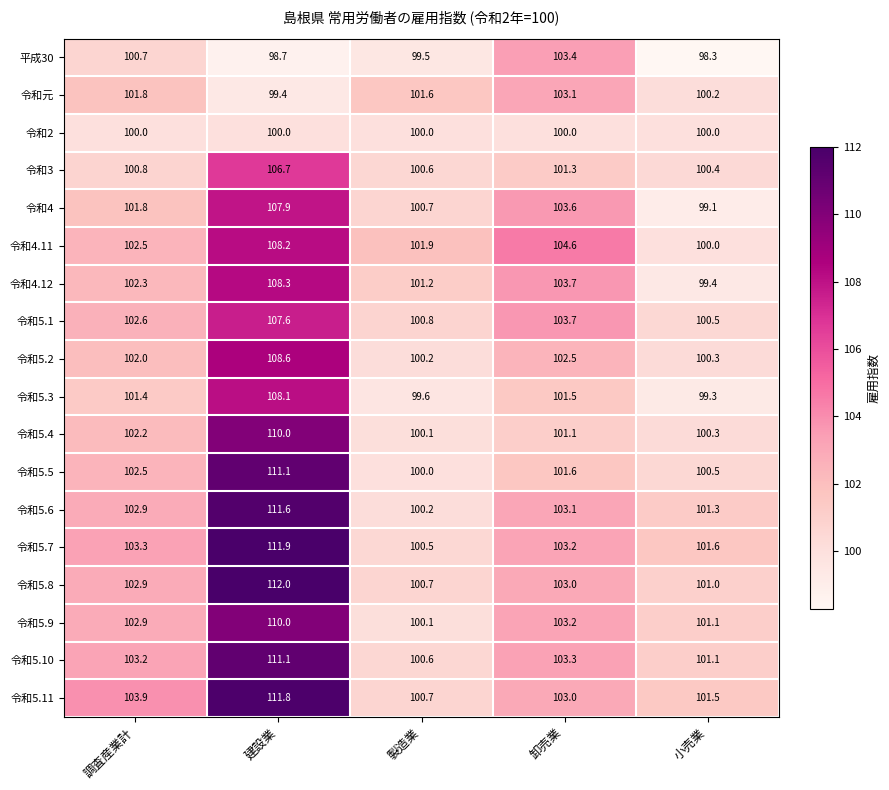

List the labels in order of 令和4 value, largest first.

建設業, 卸売業, 調査産業計, 製造業, 小売業